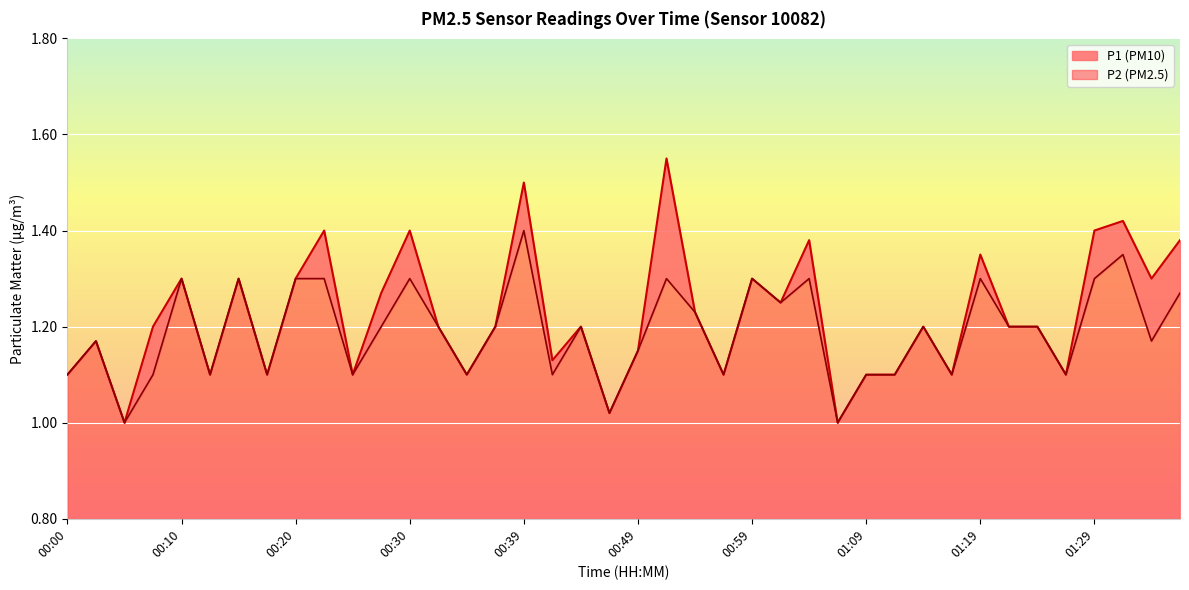

Rank the categories by P2 value from lowest to highest.

00:05, 01:06, 00:47, 00:00, 00:07, 00:12, 00:17, 00:25, 00:35, 00:42, 00:57, 01:09, 01:12, 01:17, 01:27, 00:49, 00:02, 01:34, 00:27, 00:32, 00:37, 00:44, 01:14, 01:22, 01:24, 00:54, 01:02, 01:37, 00:10, 00:15, 00:20, 00:22, 00:30, 00:52, 00:59, 01:04, 01:19, 01:29, 01:32, 00:39